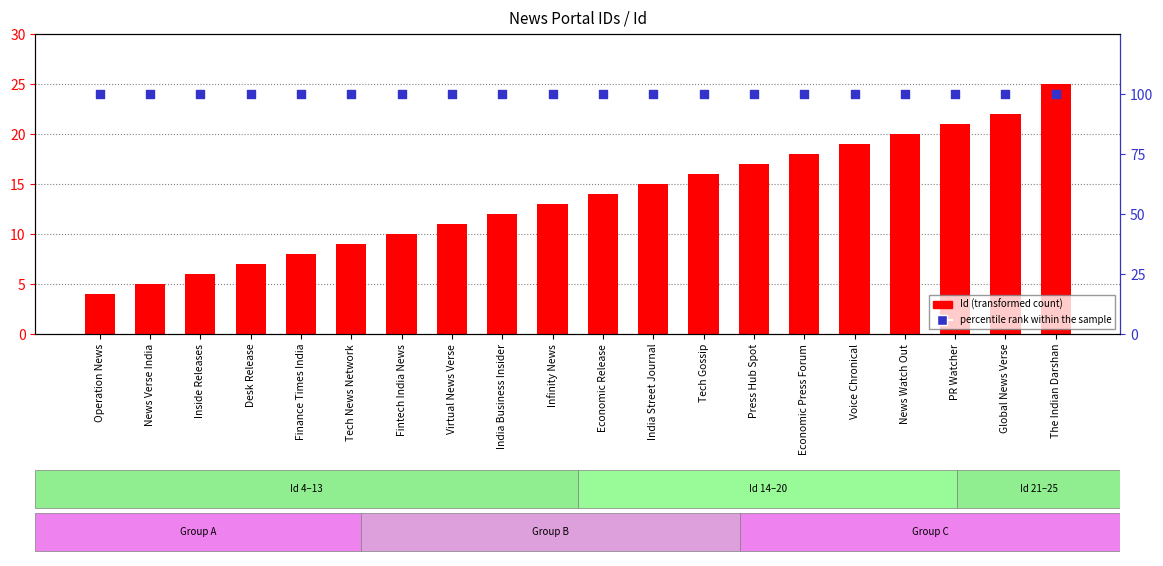

At how many categories does at least one series exceed 71?

20